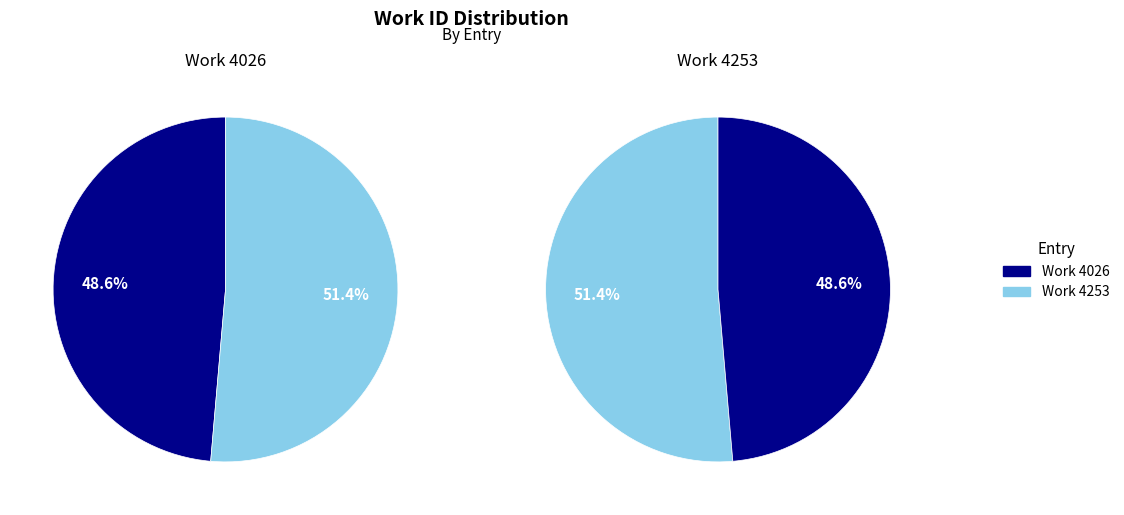

Approximately how many times larger is the value at Work 4026 compared to Work 4253?

0.9